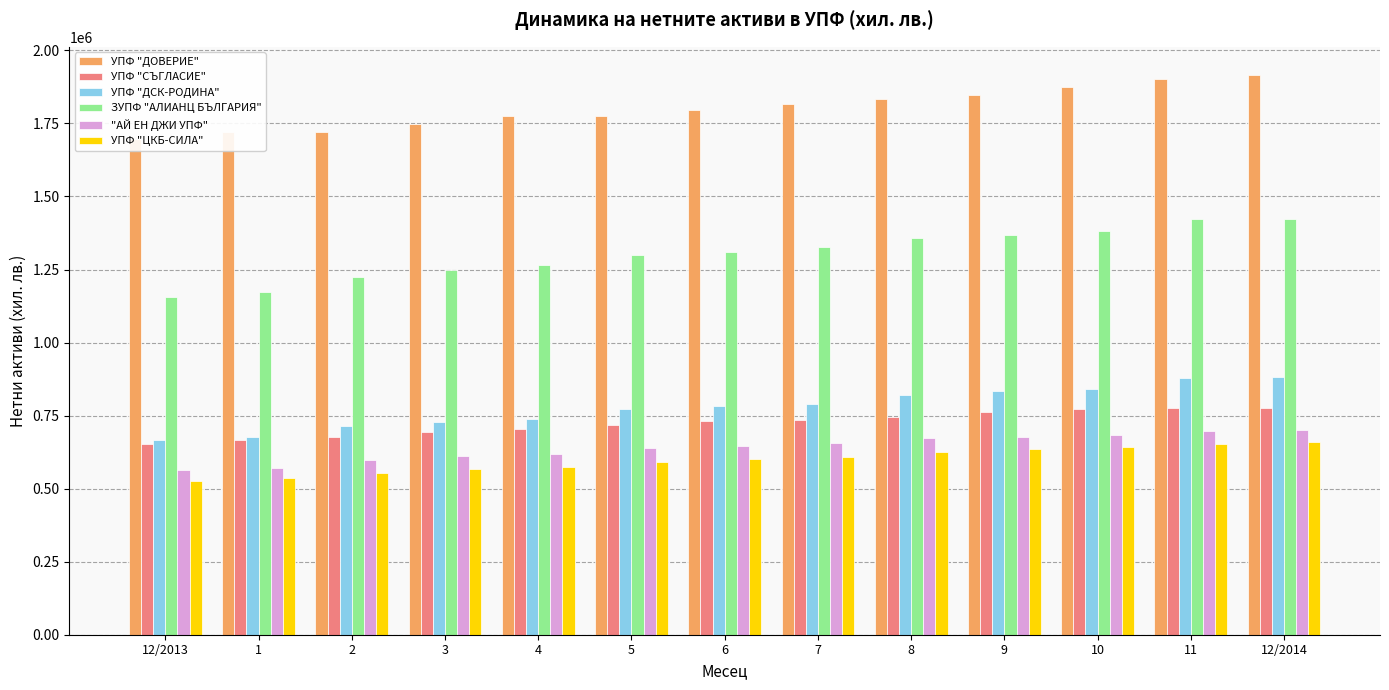

What position from the left is 3?

4